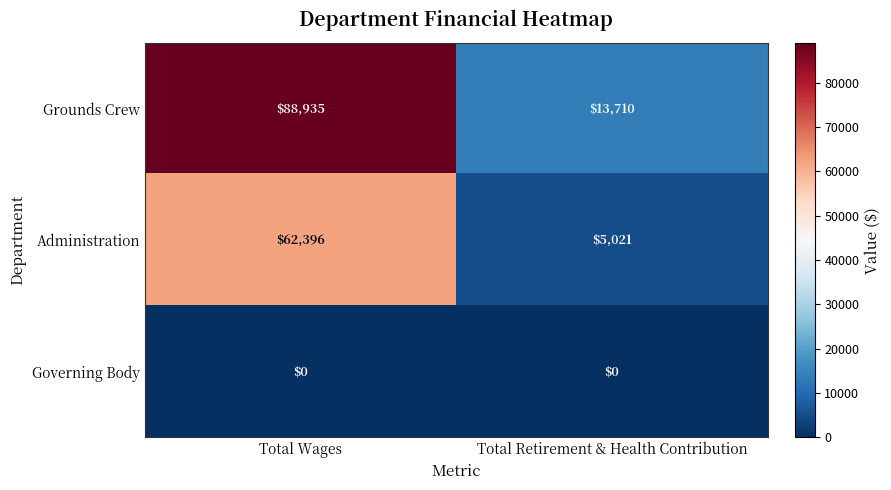

Which series has the widest spread of values?

Grounds Crew